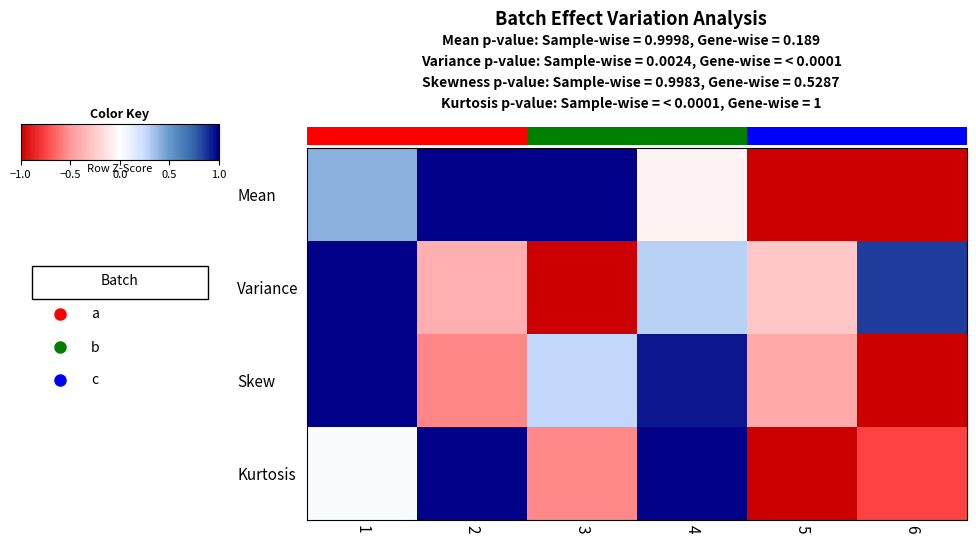

At which label does Mean reach its peak?

2